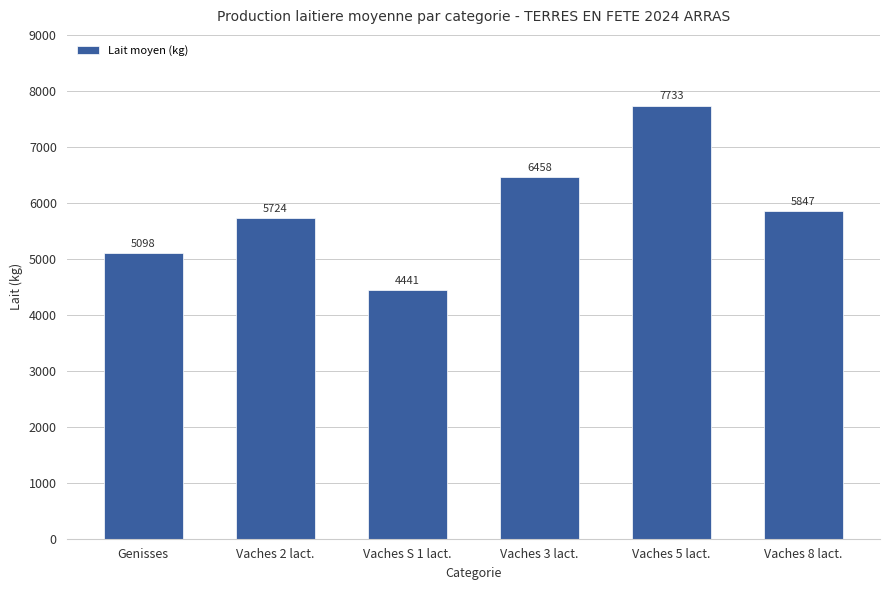

Which category has the highest value across all series?

Vaches 5 lact.